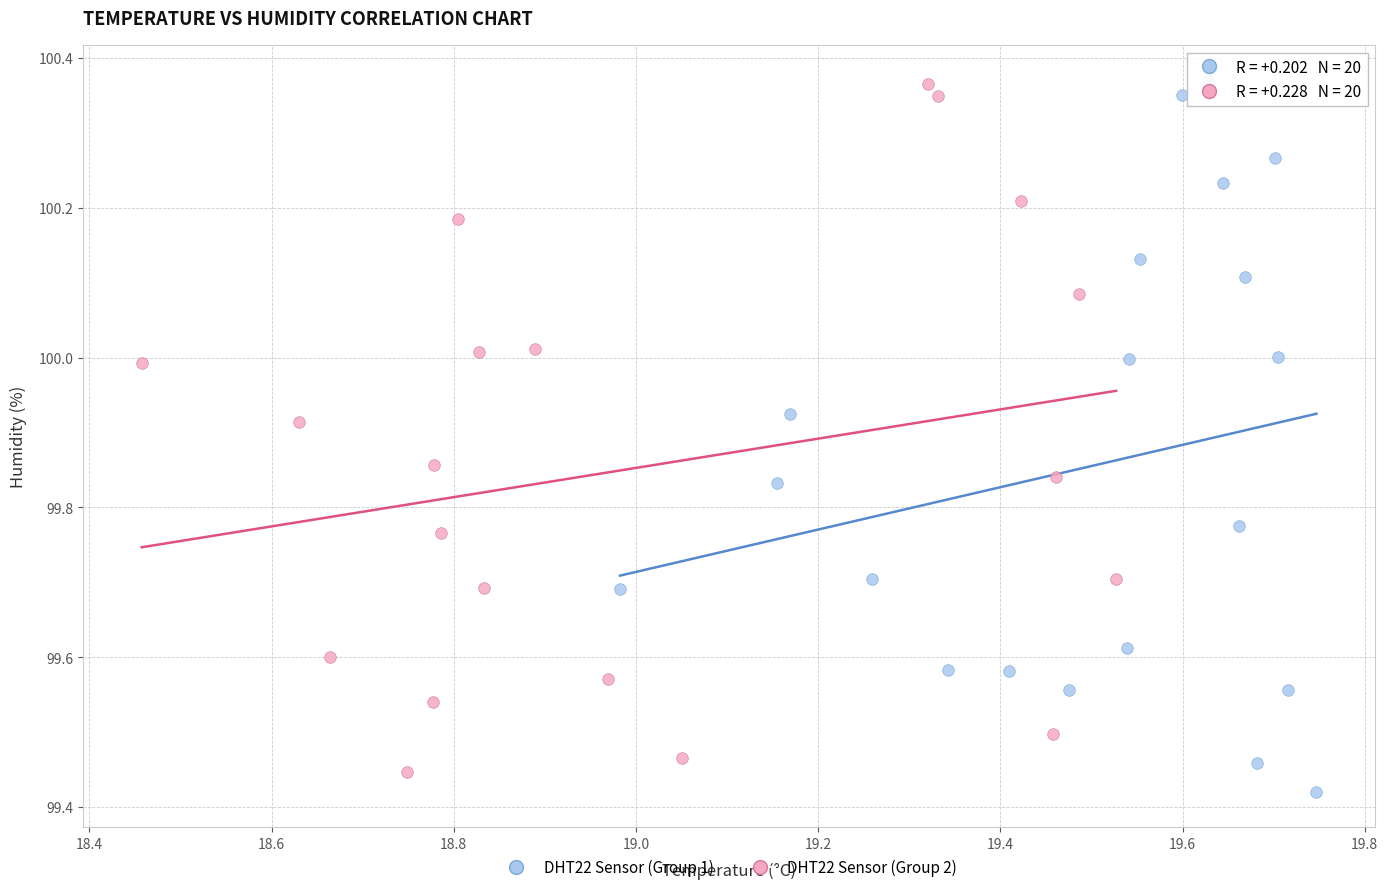

What are all the series names shown in the legend?

DHT22 Sensor (Group 1), DHT22 Sensor (Group 2)